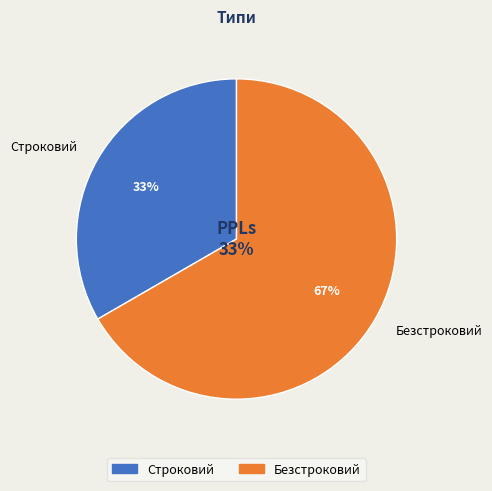

How many slices are in this pie chart?

2